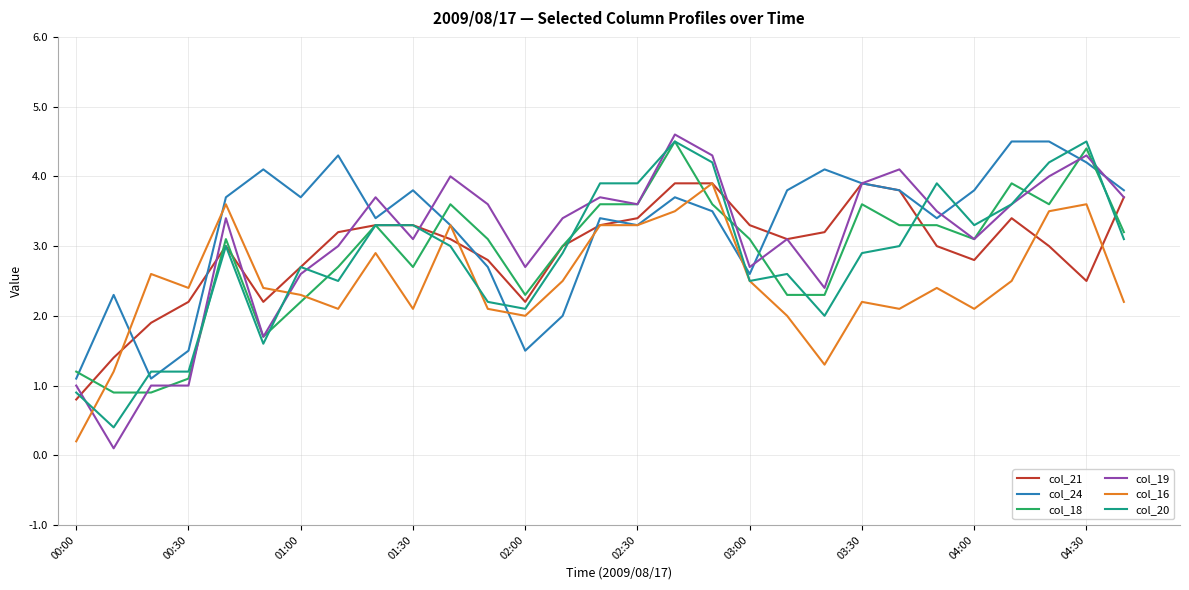

Which series has the largest range (max minus min)?

col_19